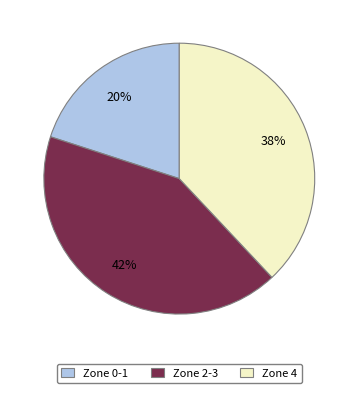

Is Zone 4 the majority of the pie?

No